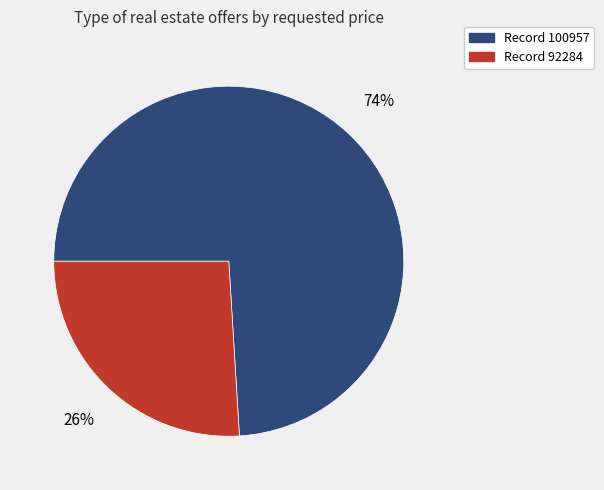

To the nearest percent, what is the average slice percentage?

50%